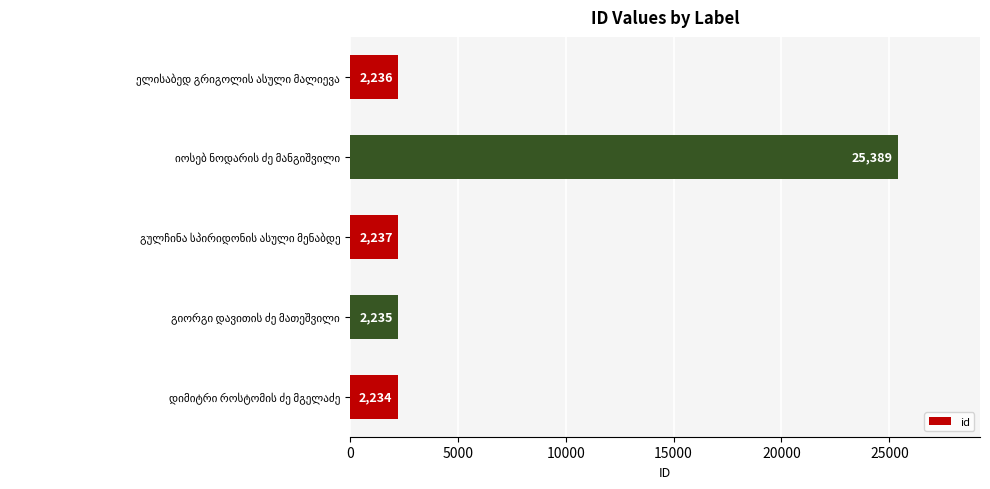

What is the greatest value displayed?

25389